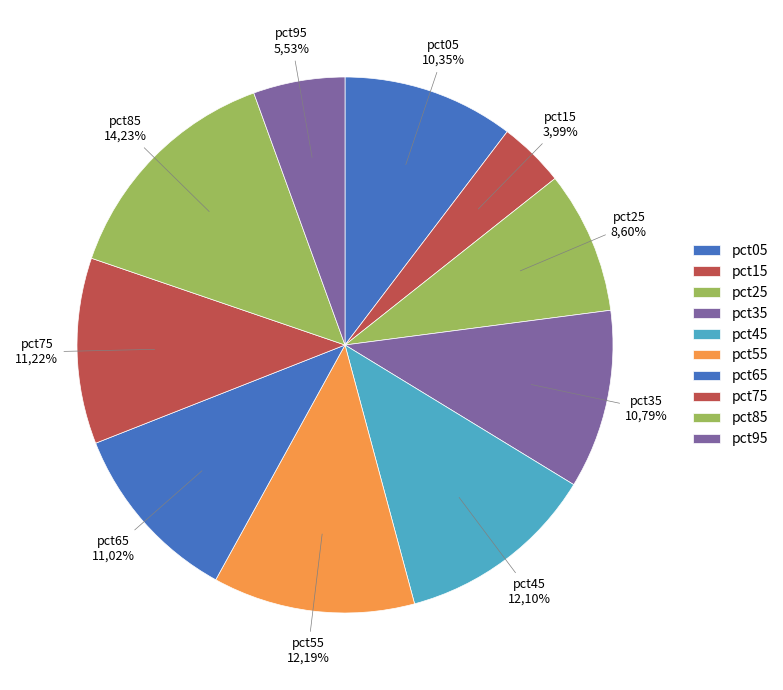

Is there a majority slice in this chart?

No